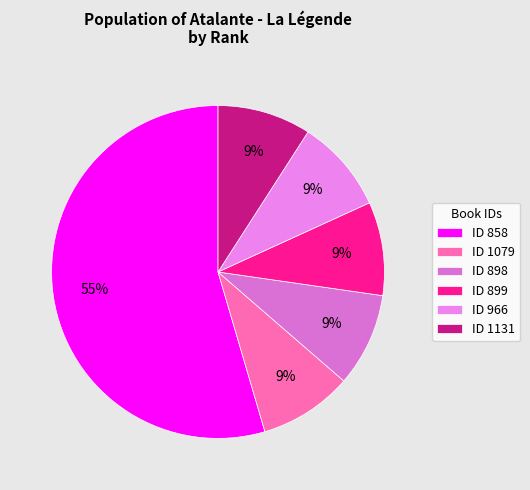

How many segments does this pie chart have?

6